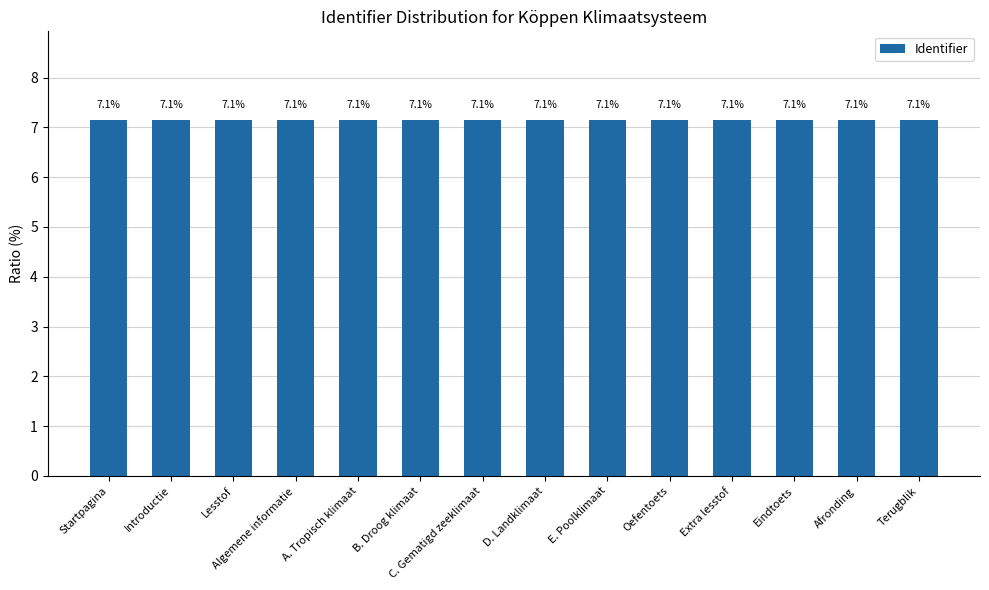

Count the number of categories in the chart.

14